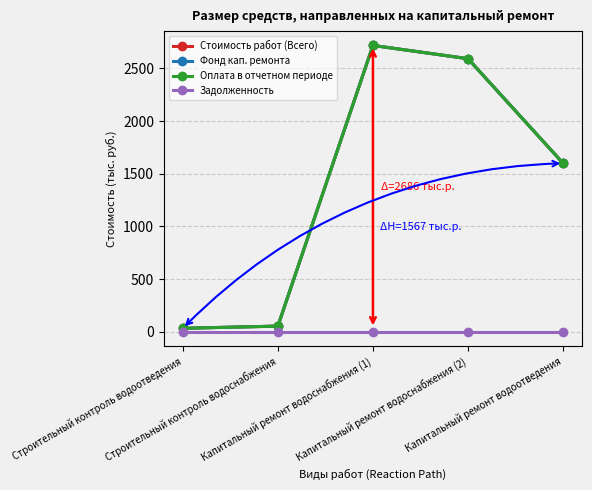

Does the chart have visible grid lines?

Yes